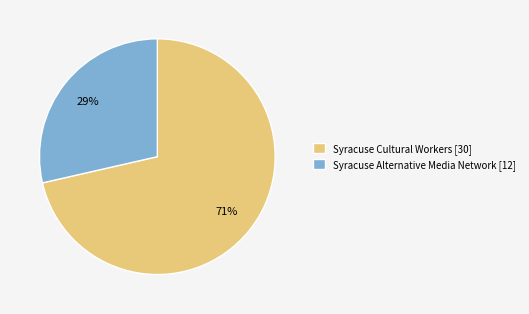

What is the ratio of the value at Syracuse Alternative Media Network [12] to the value at Syracuse Cultural Workers [30]?

0.4